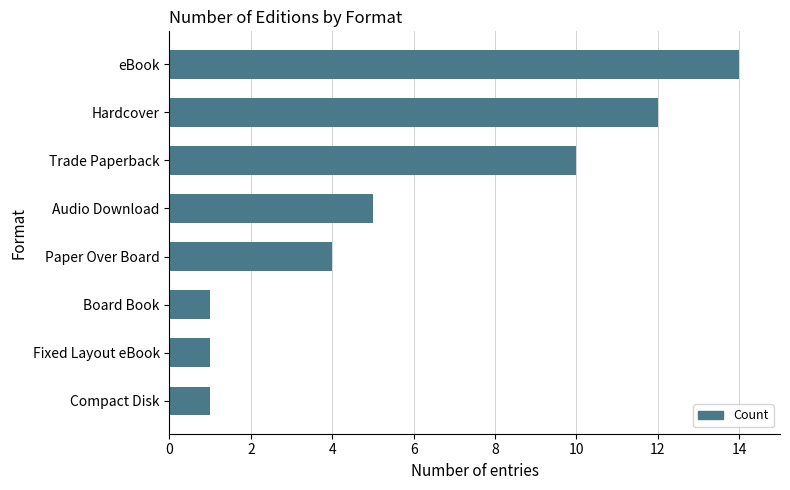

Is it true that the value at Audio Download is 5?

True